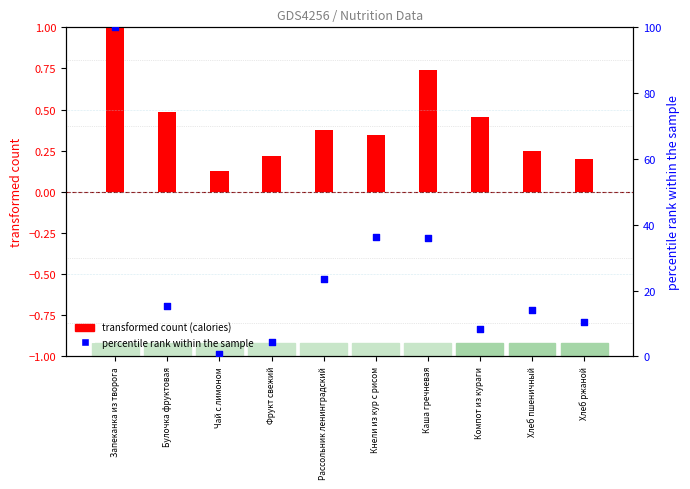

What are all the series names shown in the legend?

transformed count (calories), percentile rank within the sample